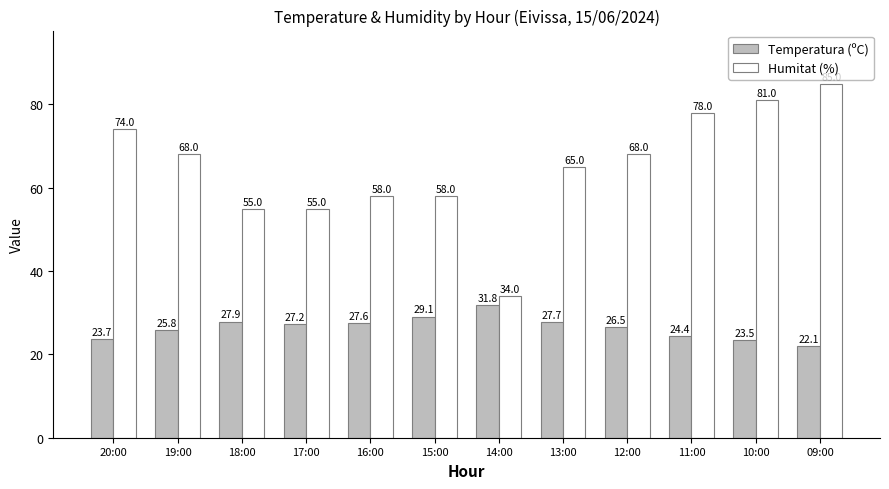

At how many categories does at least one series exceed 38?

11